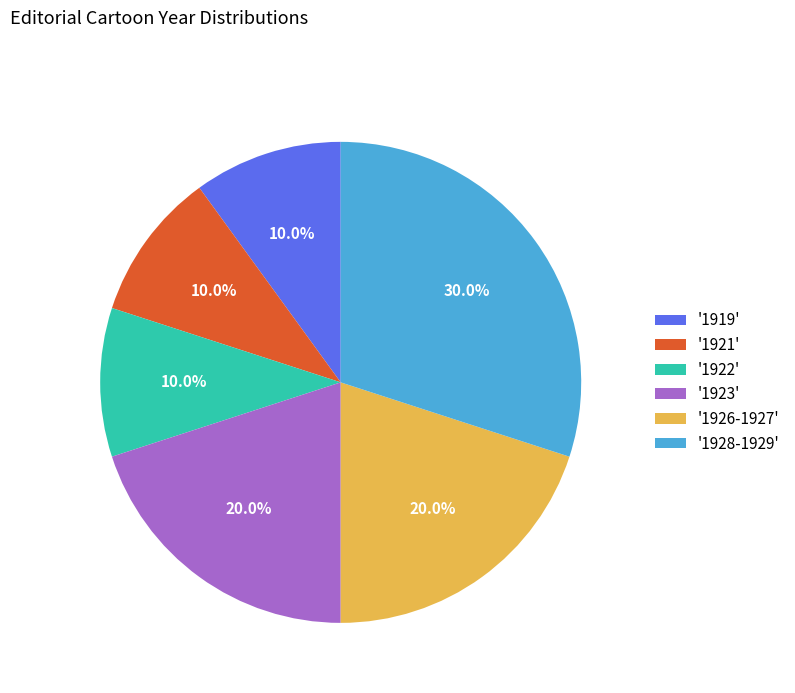

How many segments does this pie chart have?

6